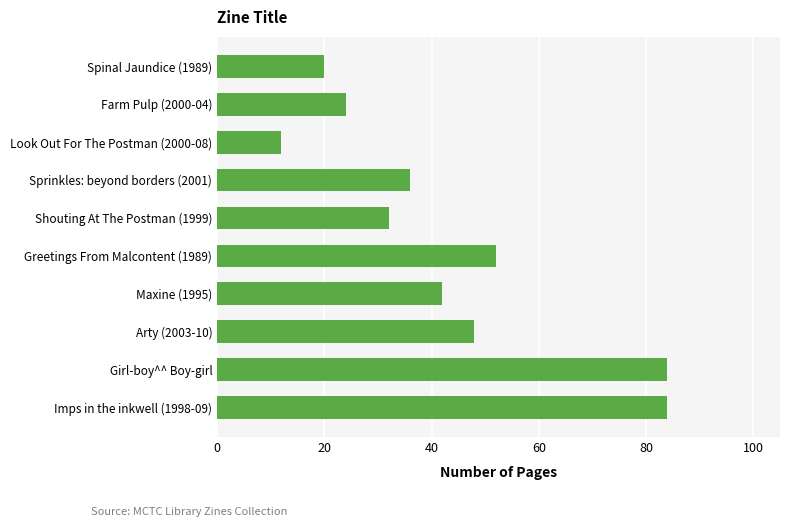

The value at Shouting At The Postman (1999) is 32. True or false?

True